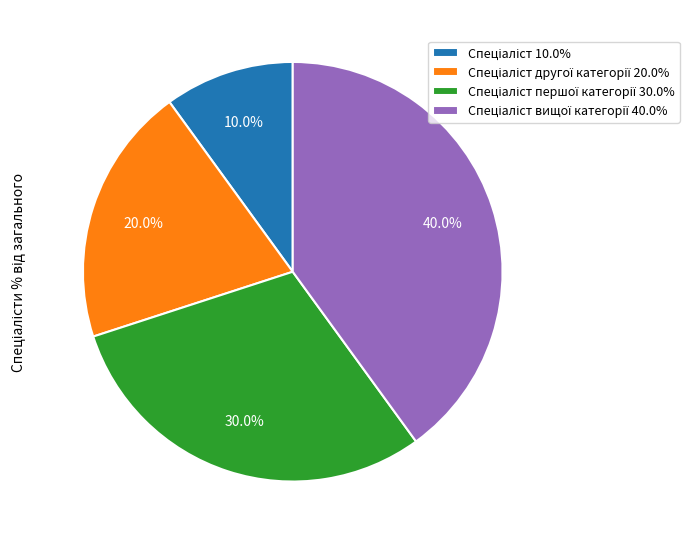

Does any single category account for the majority?

No